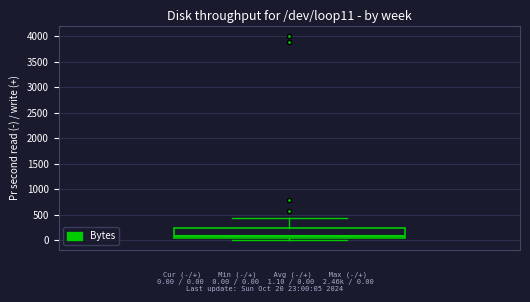

Where does the upper whisker of the box end on the y-axis? The values are not printed on the chart, so give them approximately, as read against the axis.

450